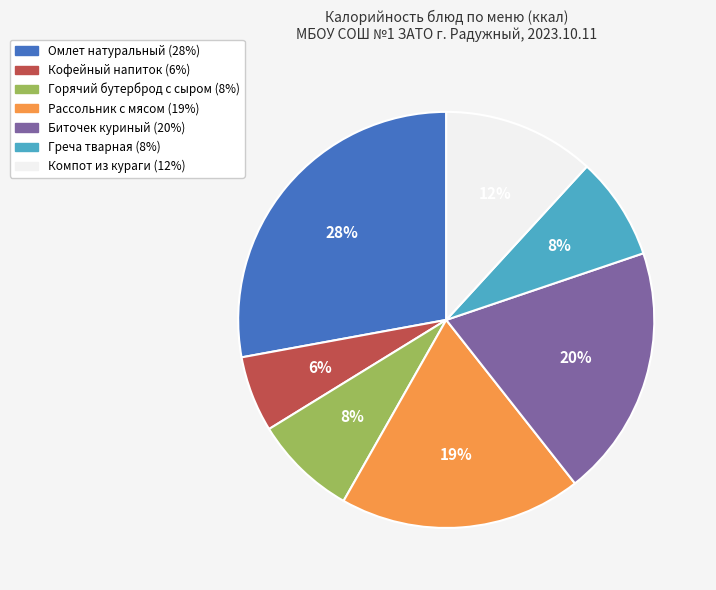

To the nearest percent, what portion does Горячий бутерброд с сыром represent?

8%